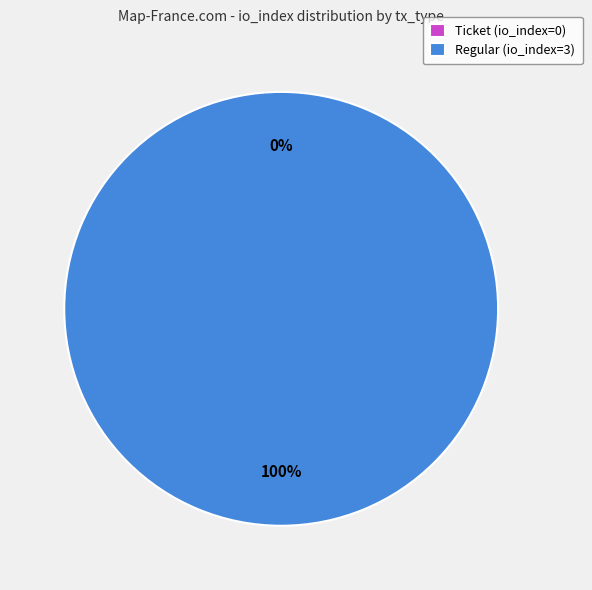

Which category accounts for the majority?

Regular (io_index=3)